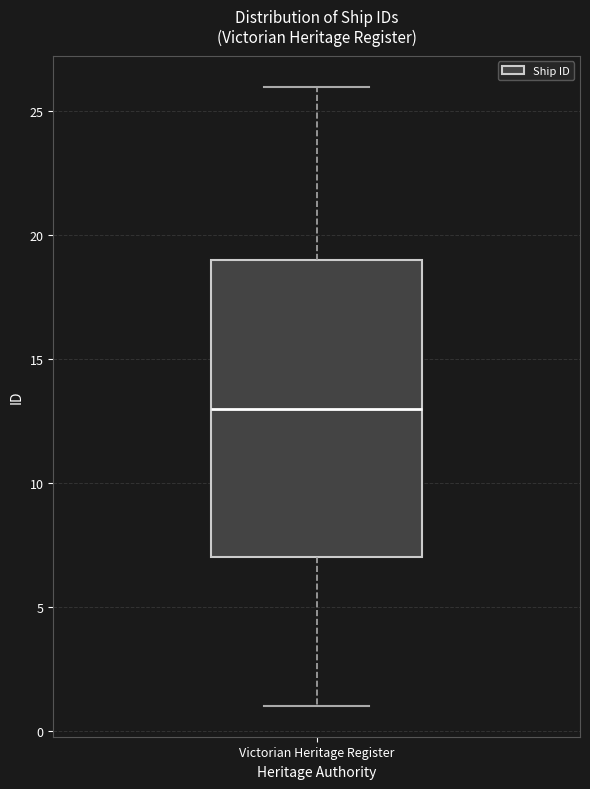

Transcribe this box plot: give where the median line is, the range the box spans, and where the two whiskers end, as read against the y-axis. The values are not printed on the chart, so give them approximately, as read against the axis.

median 13, box 7 to 19, whiskers 1 to 26